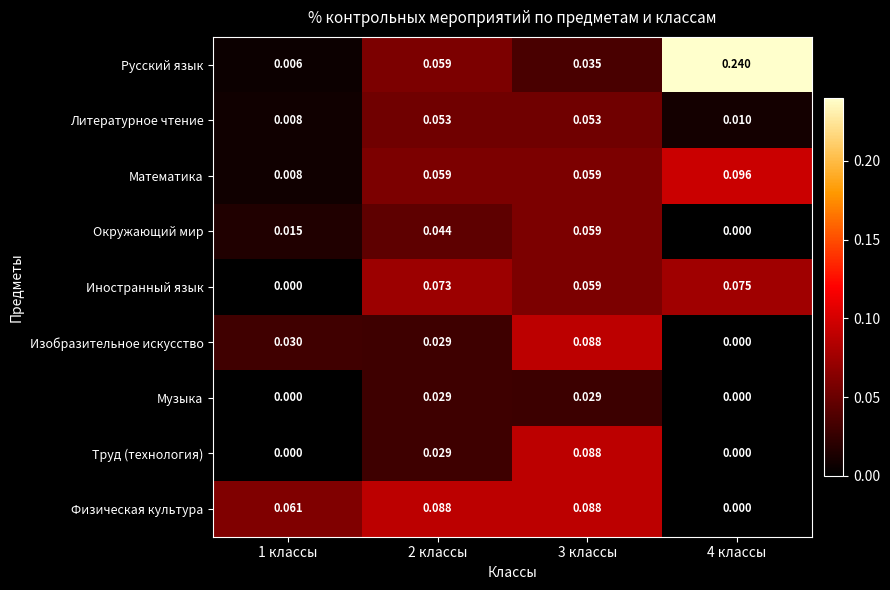

Which series has the largest range (max minus min)?

Русский язык